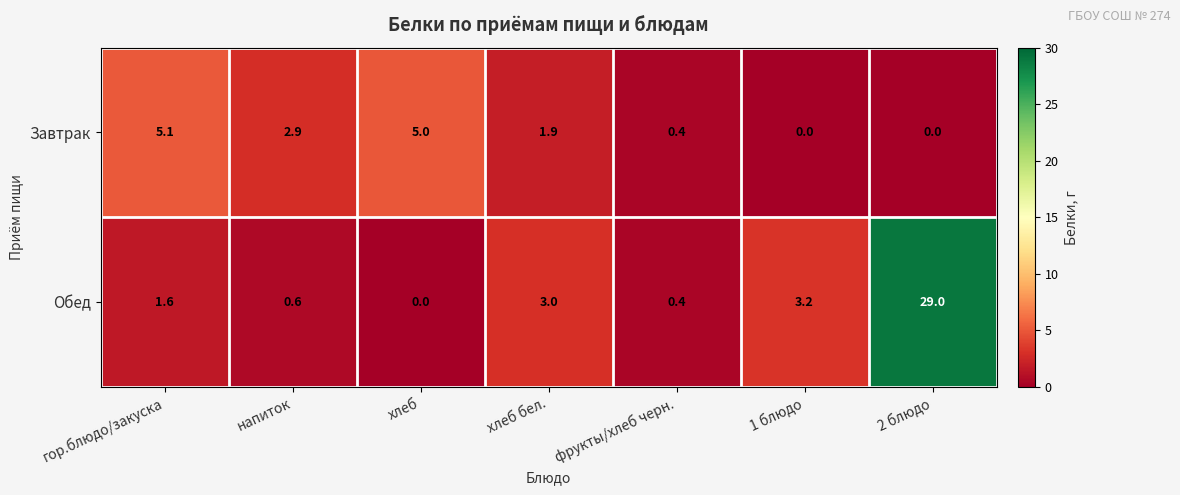

What is the greatest value displayed?

29.0